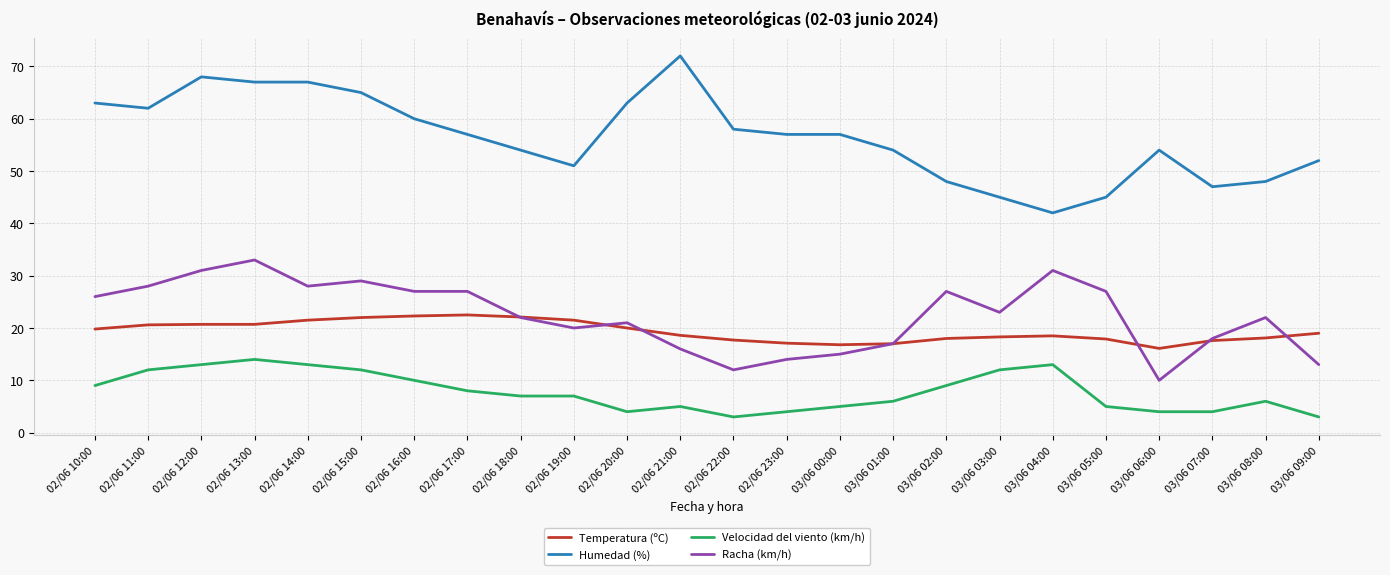

At which category does Racha (km/h) reach its first local peak?

02/06 13:00